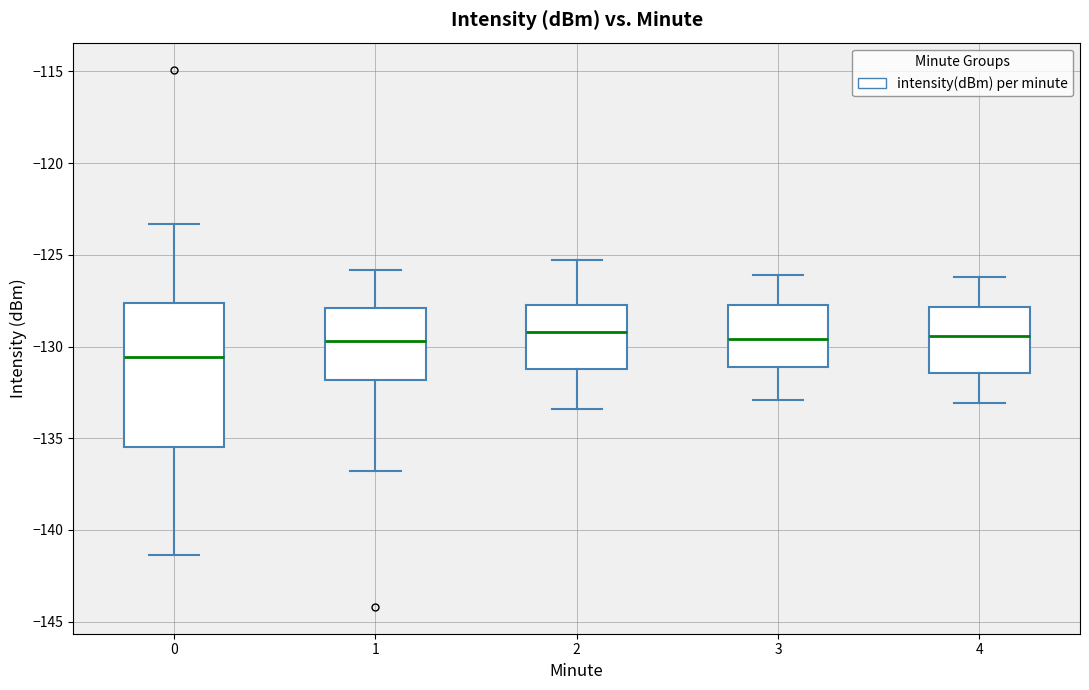

Where does the upper whisker of the box at x = 2 end on the y-axis? The values are not printed on the chart, so give them approximately, as read against the axis.

-125.5